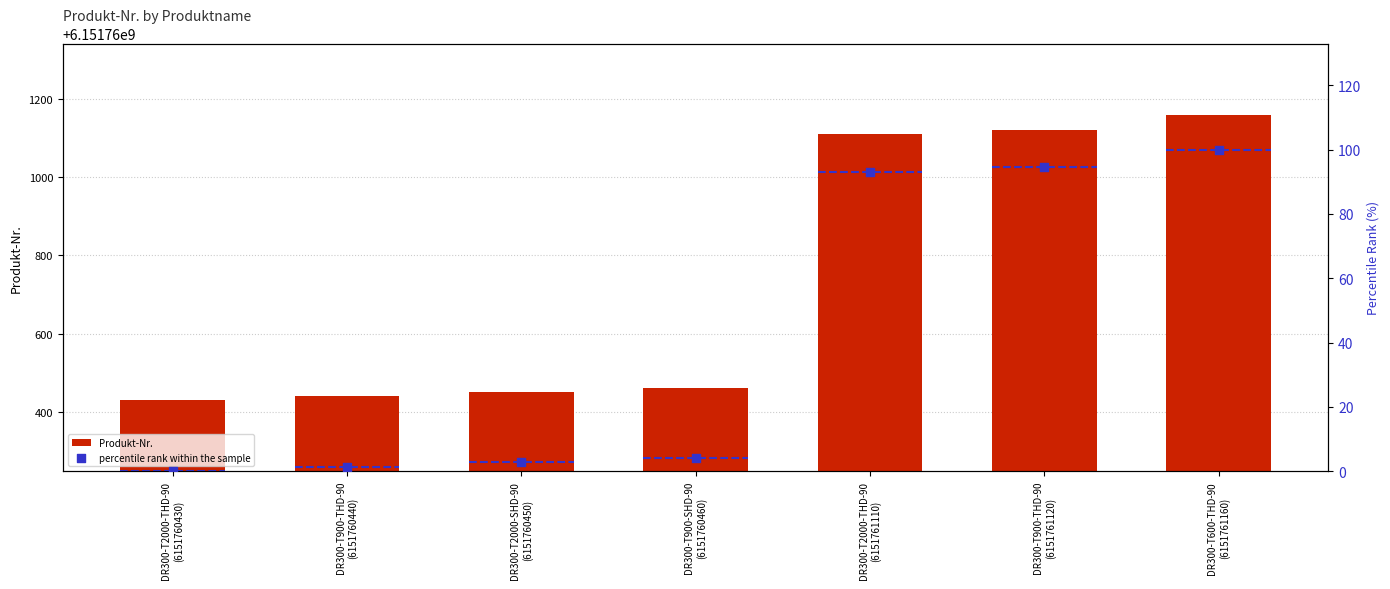

Is the value of percentile rank within the sample at DR300-T2000-SHD-90
(6151760450) greater than the value of Produkt-Nr. at DR300-T900-THD-90
(6151760440)?

No